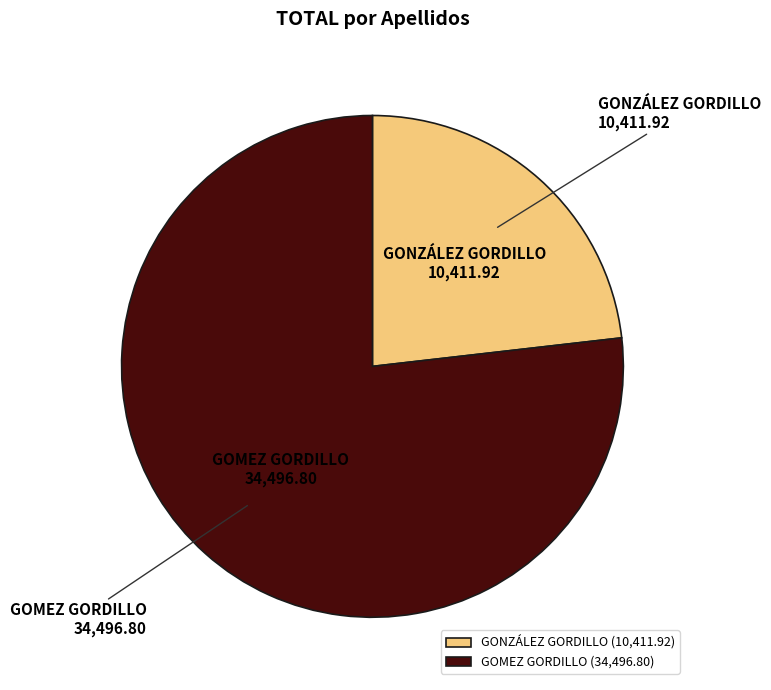

Rank the categories by value from highest to lowest.

GOMEZ GORDILLO, GONZÁLEZ GORDILLO